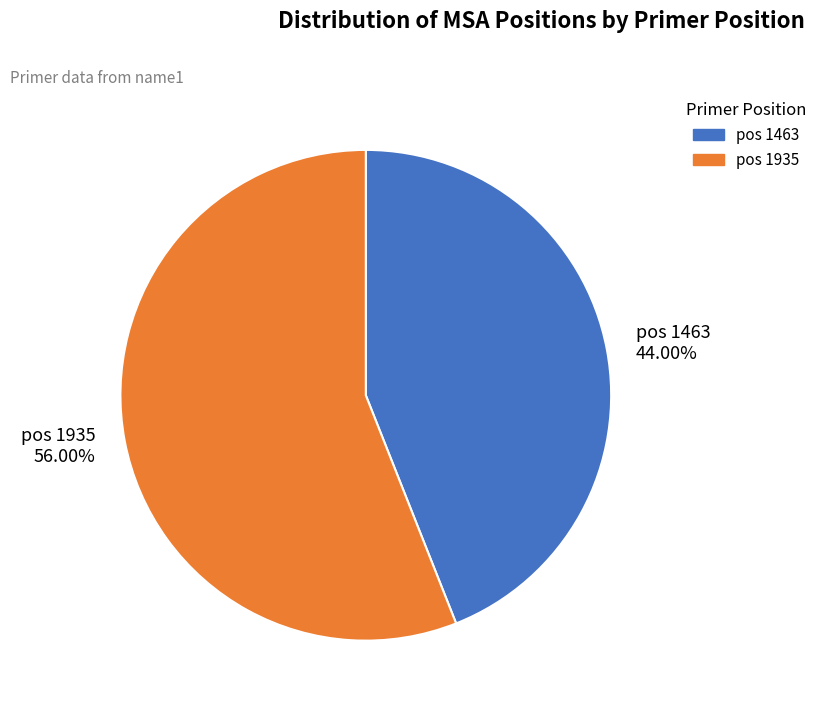

What is the ratio of the value at pos 1935 56.00% to the value at pos 1463 44.00%?

1.3